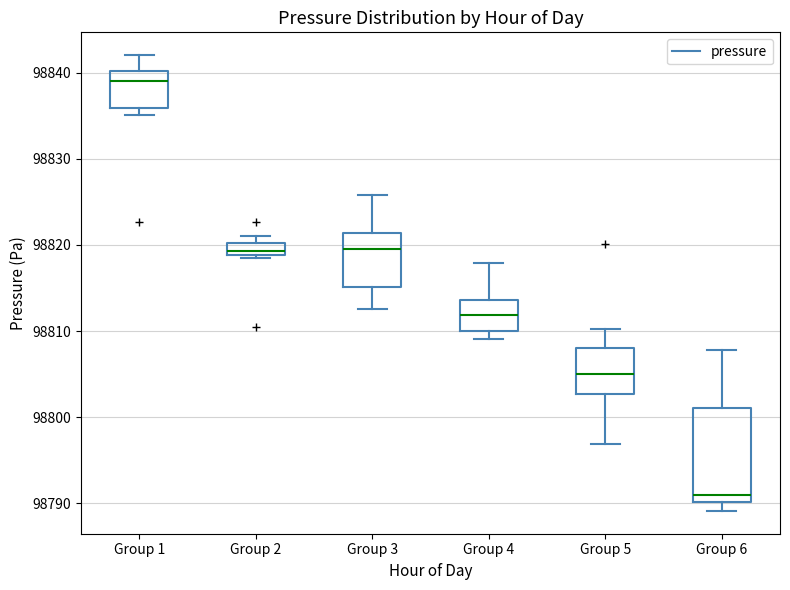

Which box's median line is the highest?

Group 1